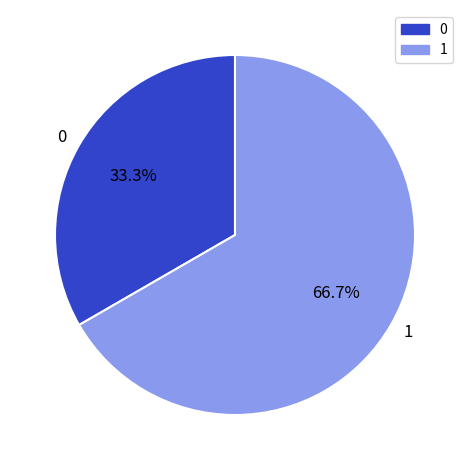

Does 1 account for over 50% of the chart?

Yes